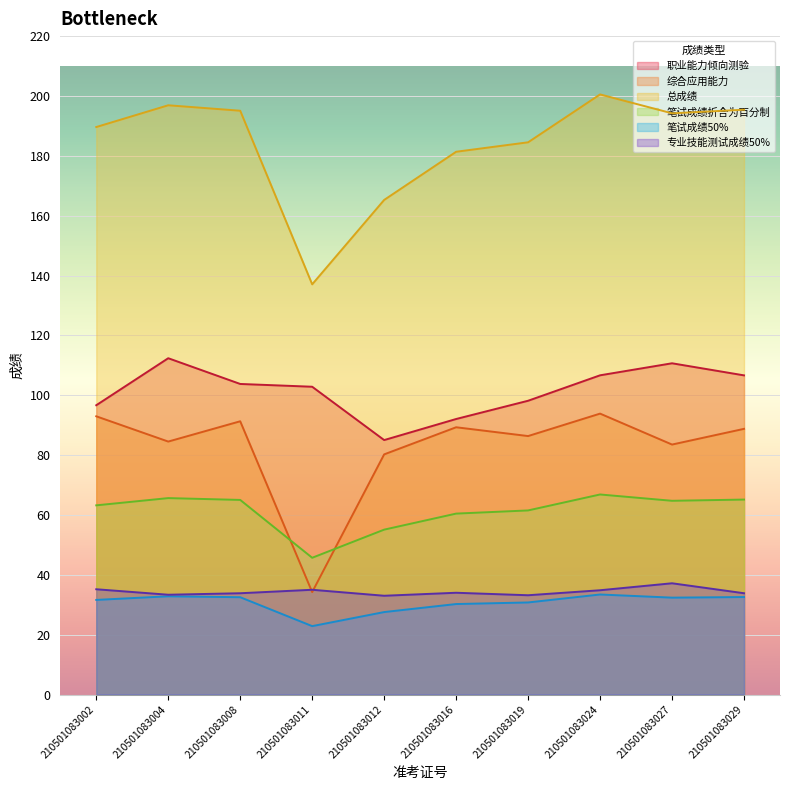

How many lines are shown in the chart?

6